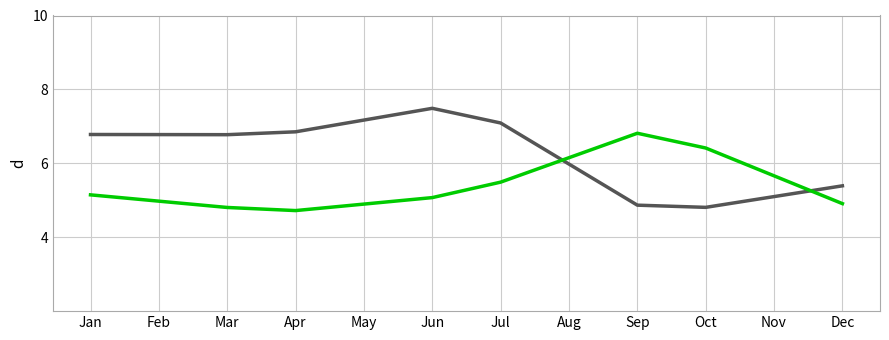

What is the total value across all series at Oct?

11.2